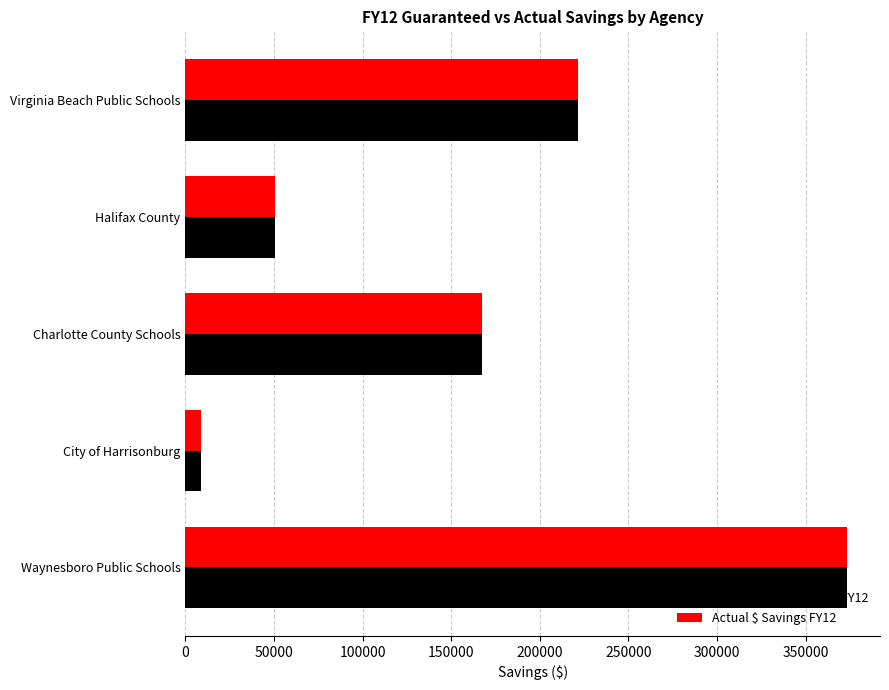

List the labels in order of Guaranteed $ Savings FY12 value, smallest first.

City of Harrisonburg, Halifax County, Charlotte County Schools, Virginia Beach Public Schools, Waynesboro Public Schools